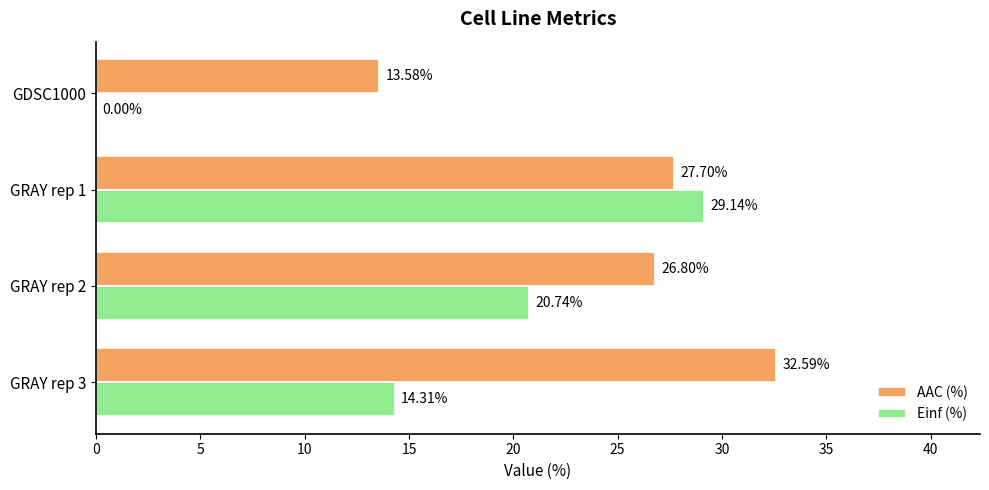

What are all the series names shown in the legend?

AAC (%), Einf (%)